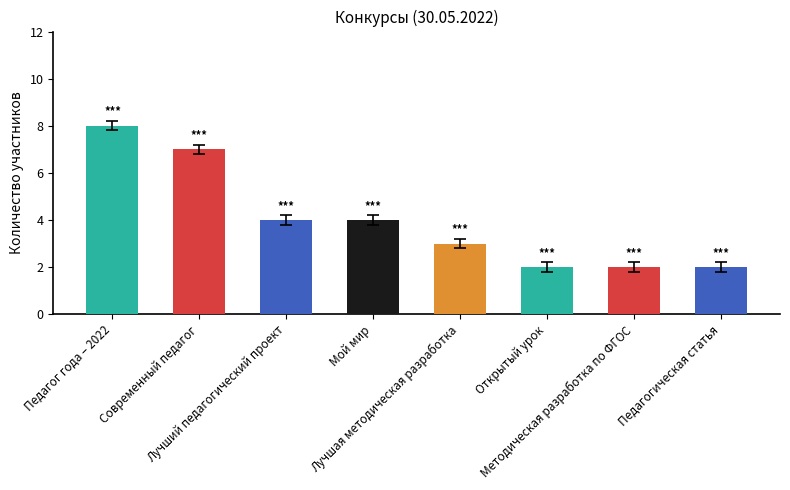

What is the change in value from Мой мир to Методическая разработка по ФГОС?

-2